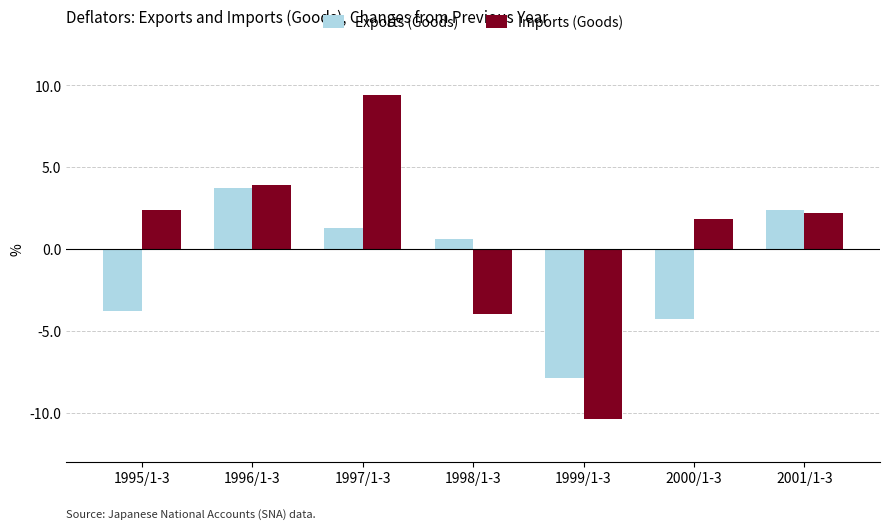

Does the chart contain any negative values?

Yes